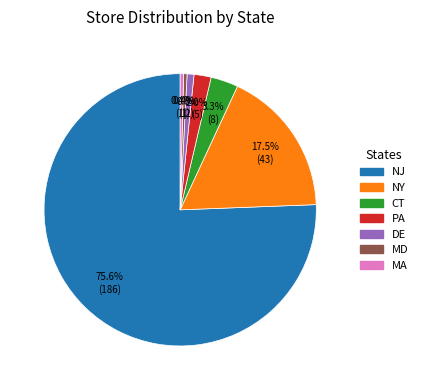

How much of the chart is everything except MA?

99.6%